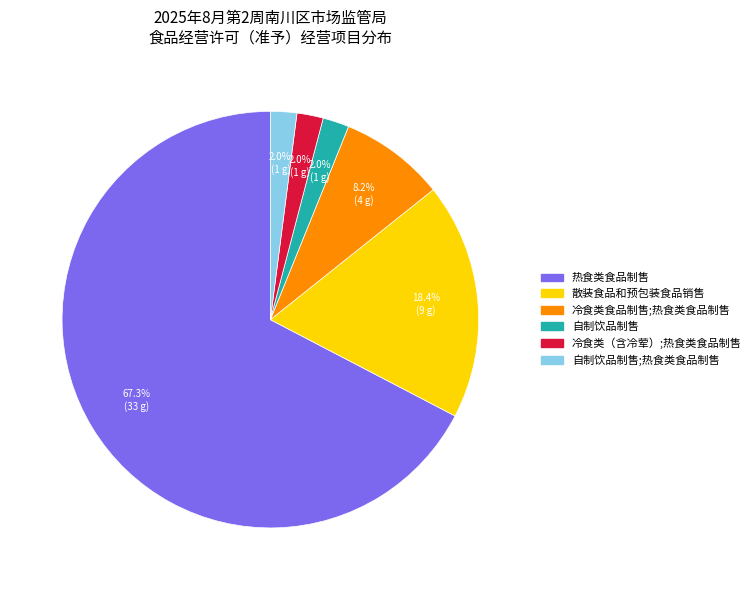

Is there a majority slice in this chart?

Yes